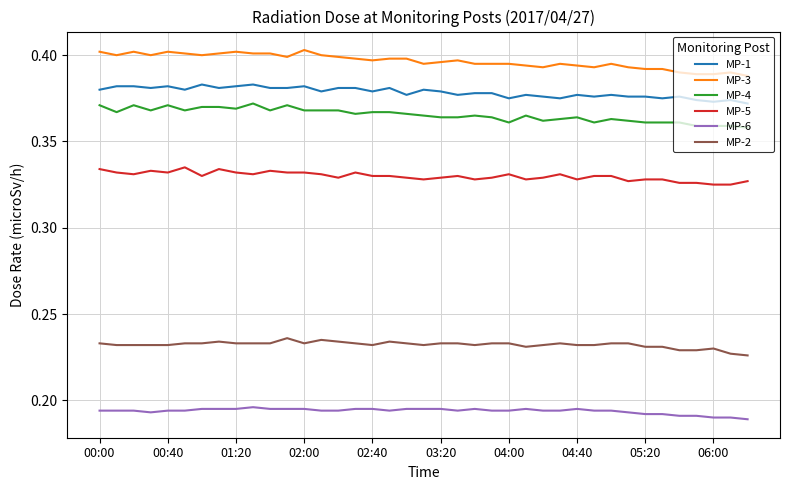

List the series in order of their peak value, highest first.

MP-3, MP-1, MP-4, MP-5, MP-2, MP-6